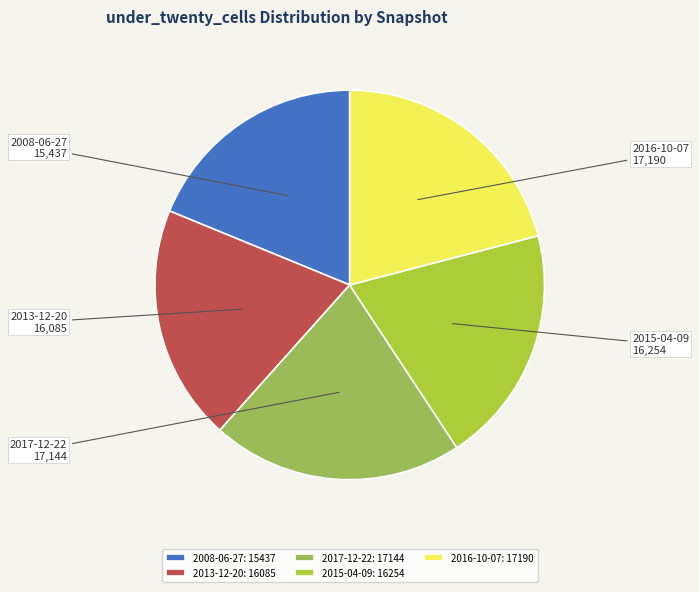

What is the smallest slice in the pie chart?

2008-06-27